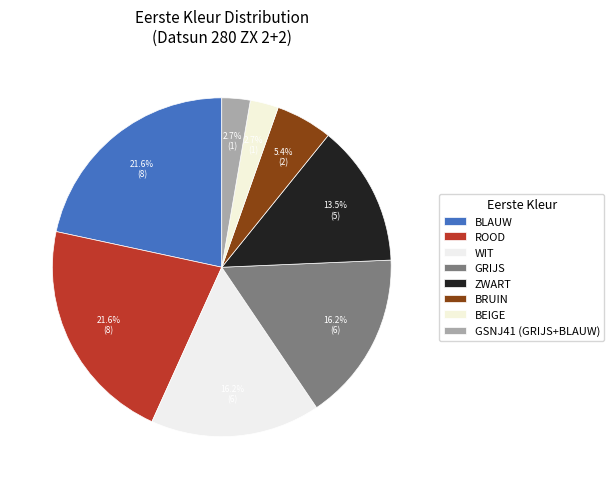

Which category has the smallest portion of the pie?

BEIGE